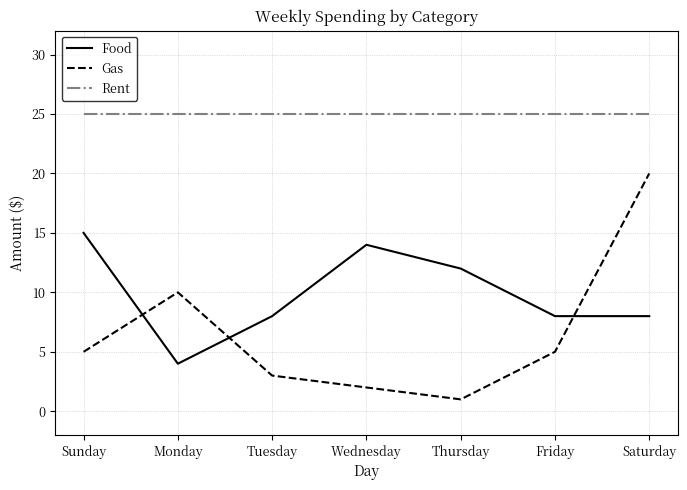

At which category does Food reach its first local valley?

Monday